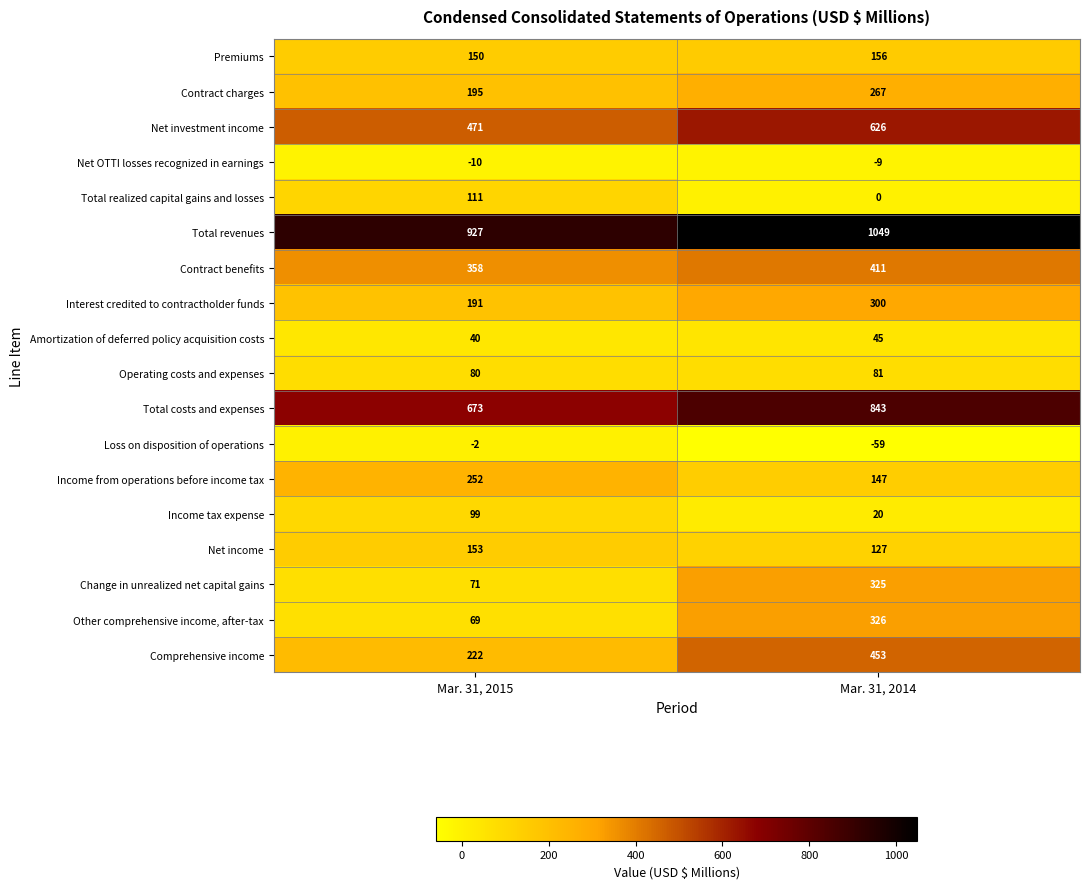

Which category has the lowest value across all series?

Mar. 31, 2014